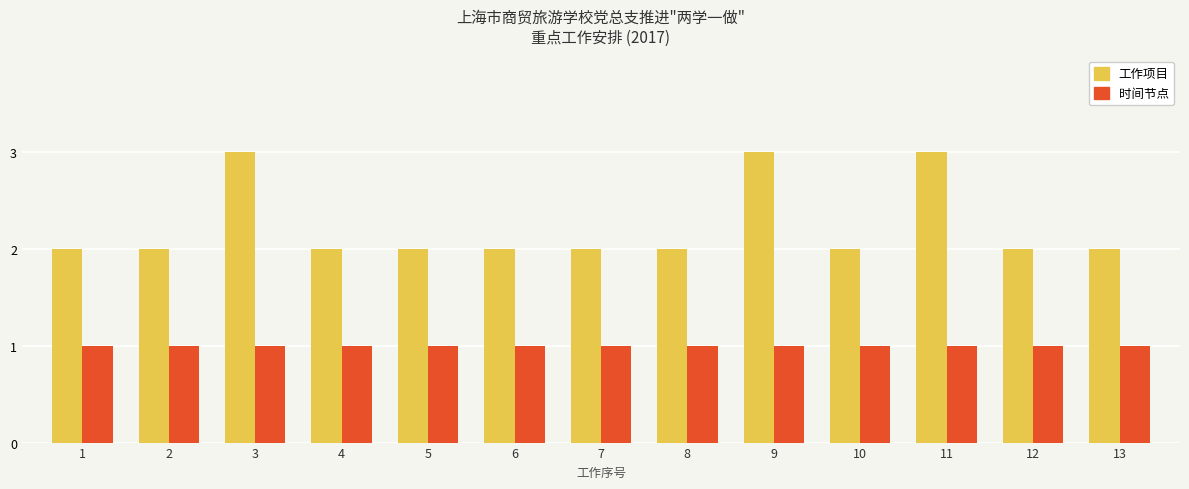

The 工作项目 series shows 3 at 12. True or false?

False